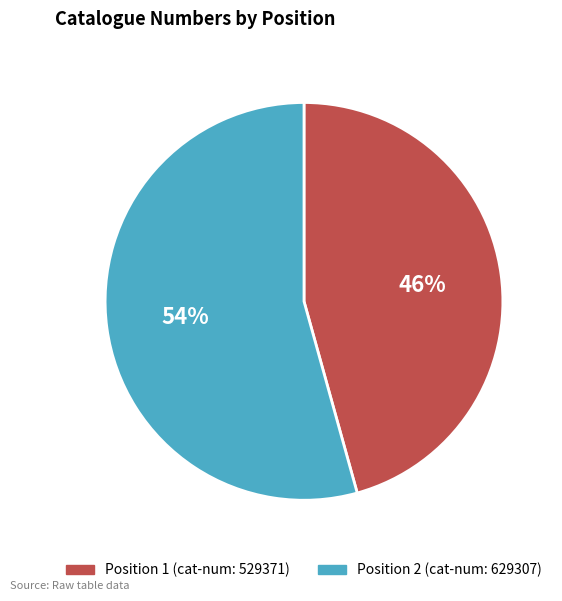

To the nearest percent, what is the average slice percentage?

50%